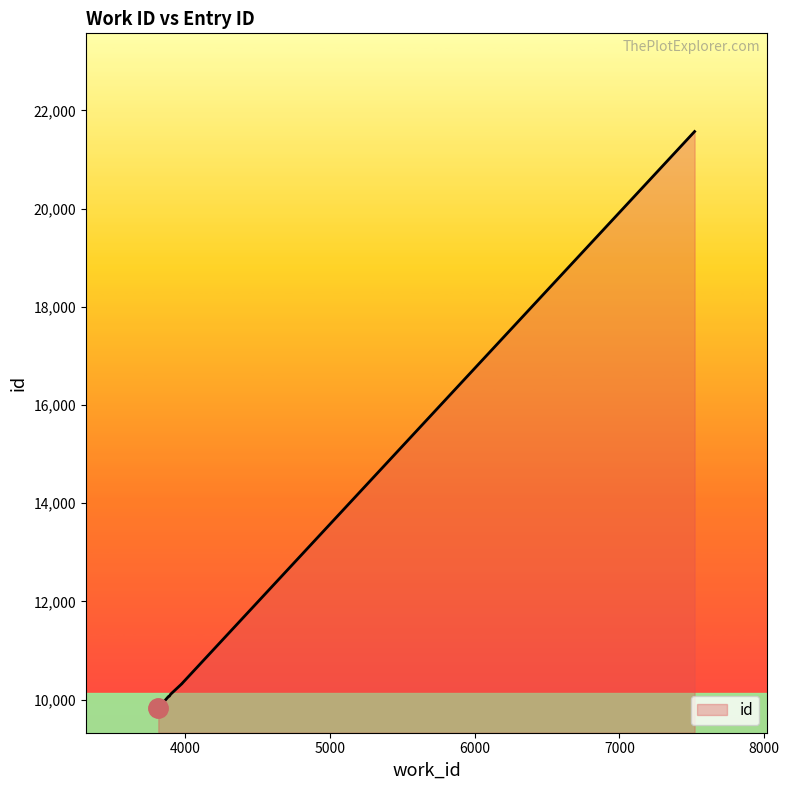

Reading left to right, what are all the values shown in this chart?

3816=9825	3886=10062	3892=10068	3901=10109	3978=10321	3978=10322	7519=21570